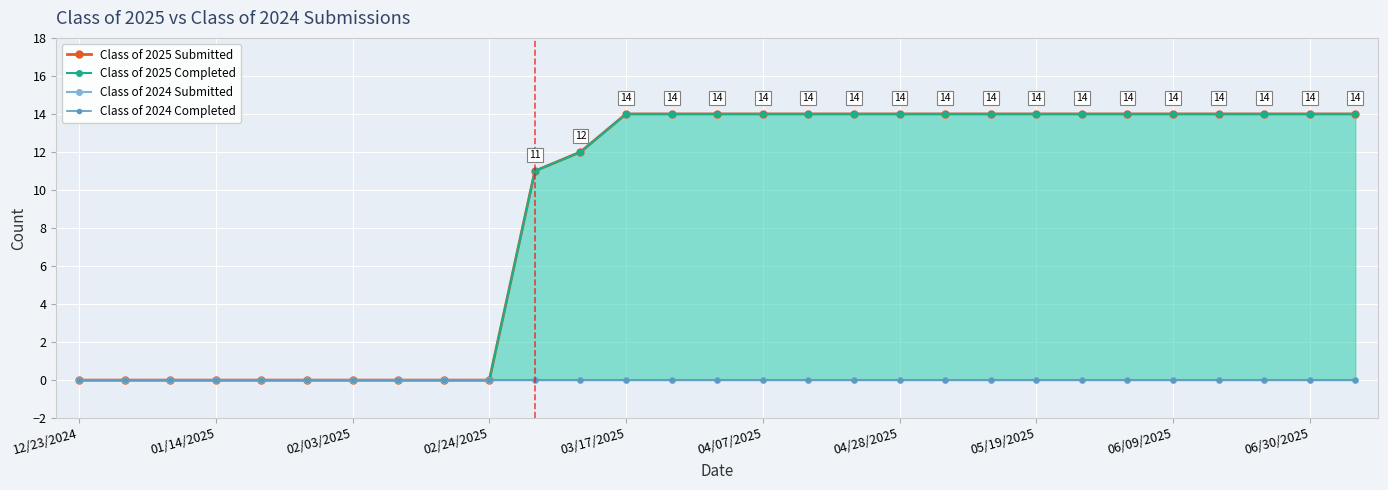

How many values in Class of 2025 Completed are above zero?

19